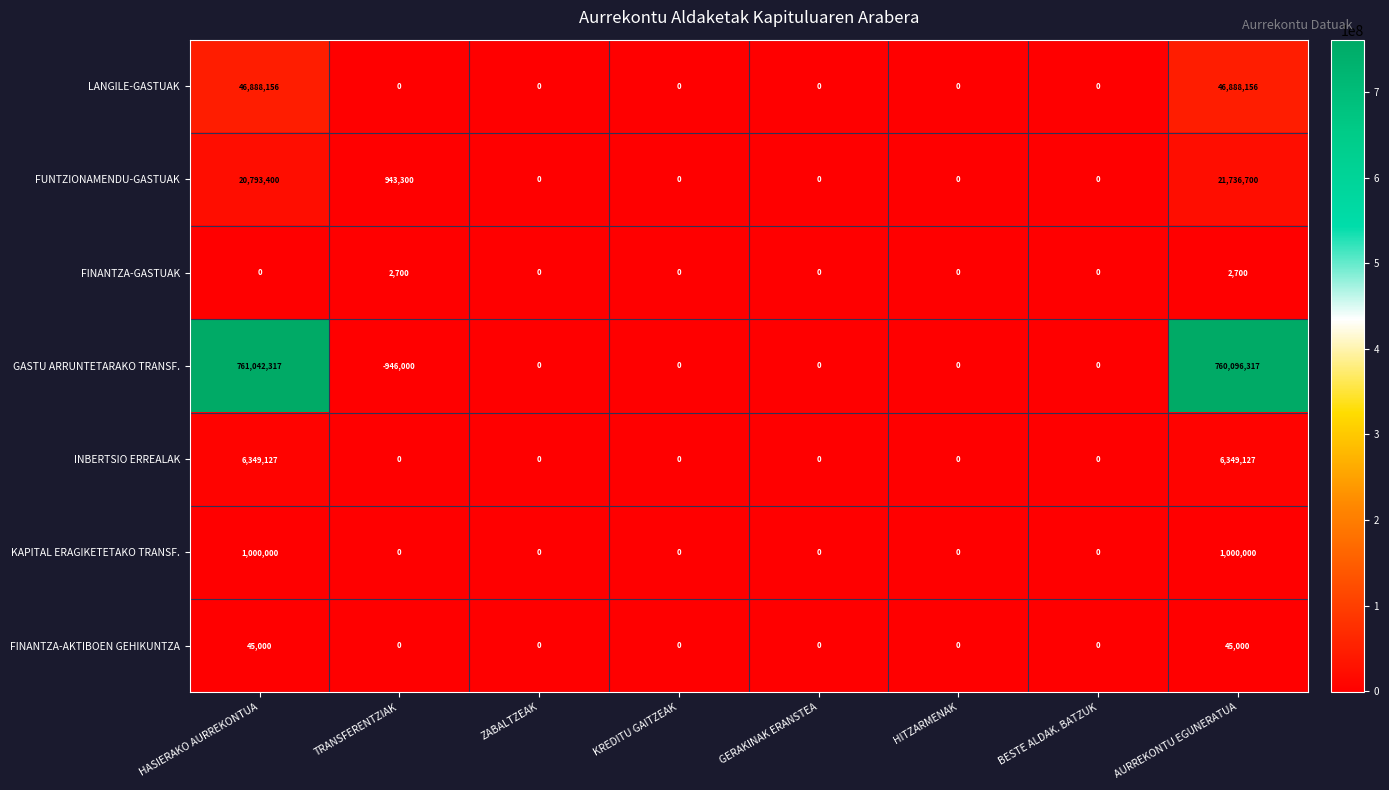

What is the average value of the INBERTSIO ERREALAK series?

1587282